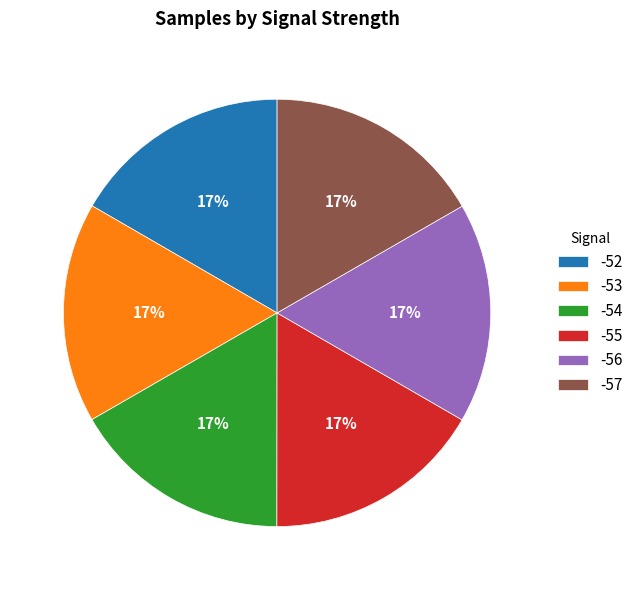

What is the ratio of the value at -55 to the value at -54?

1.0